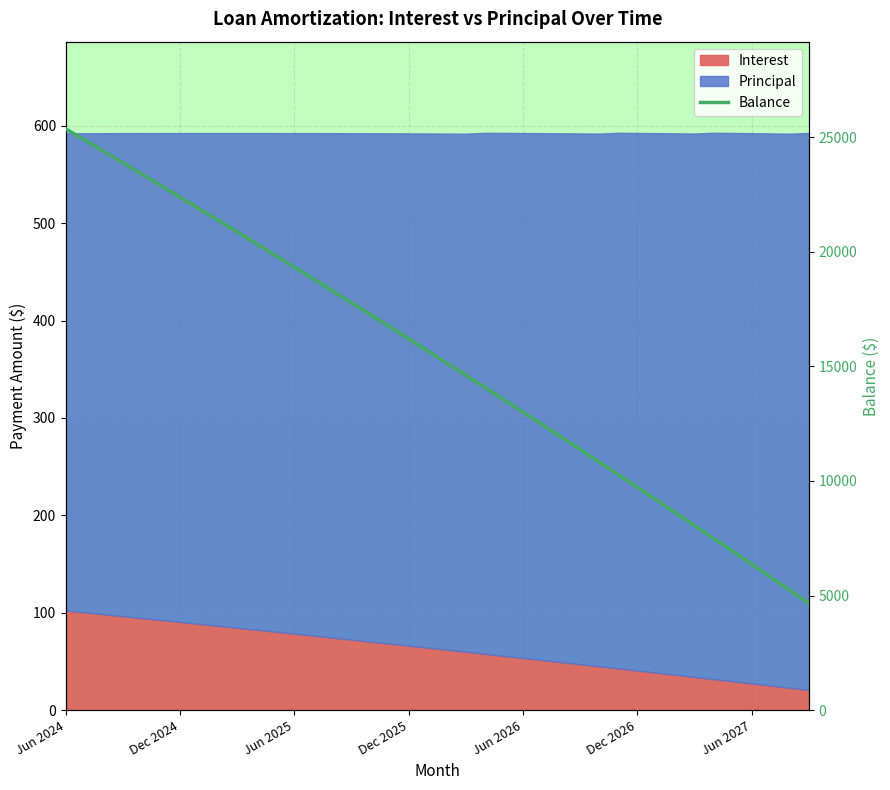

Reading left to right, extract all data points from this chart.

25362	24870	24376	23880	23382	22882	22380	21876	21370	20862	20352	19840	19326	18810	18292	17772	17250	16726	16200	15672	15142	14610	14075	13538	12999	12458	11915	11370	10823	10273	9721	9167	8611	8053	7492	6929	6364	5797	5228	4656